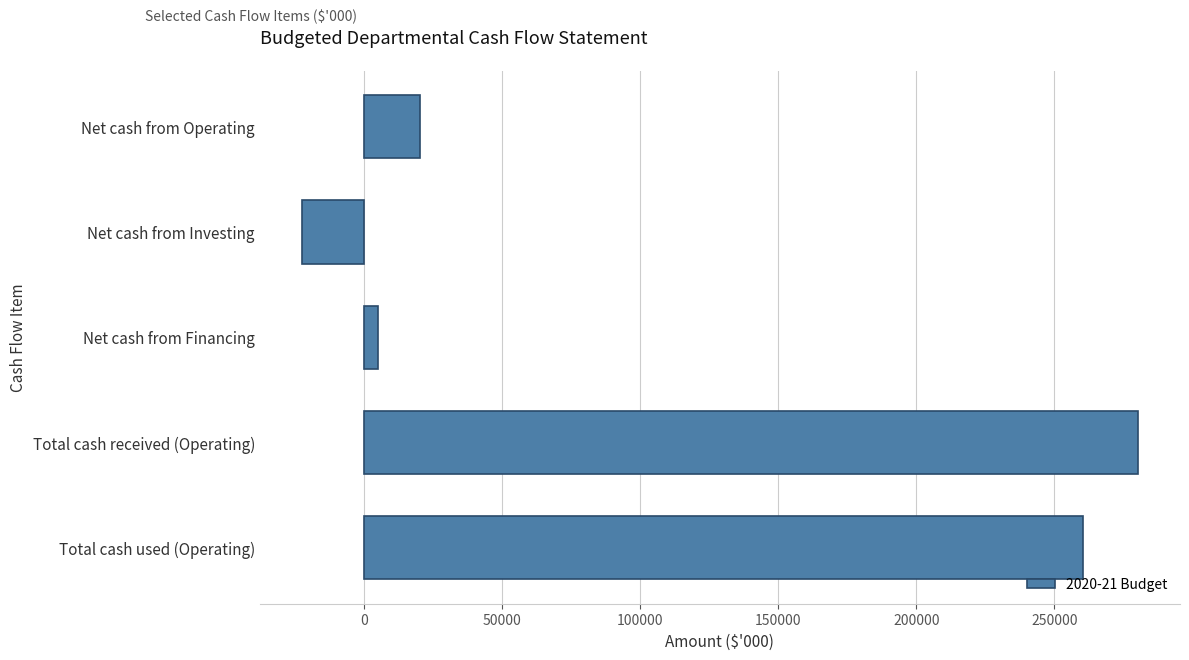

What is the label of the 2nd bar from the top?

Net cash from Investing